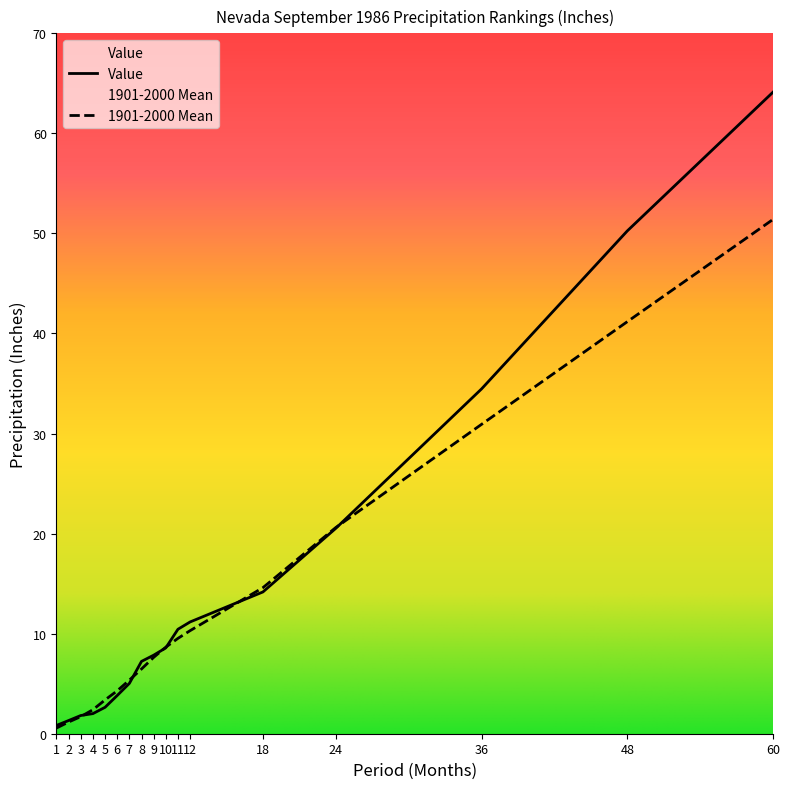

What is the lowest value of the 1901-2000 Mean series?

0.6